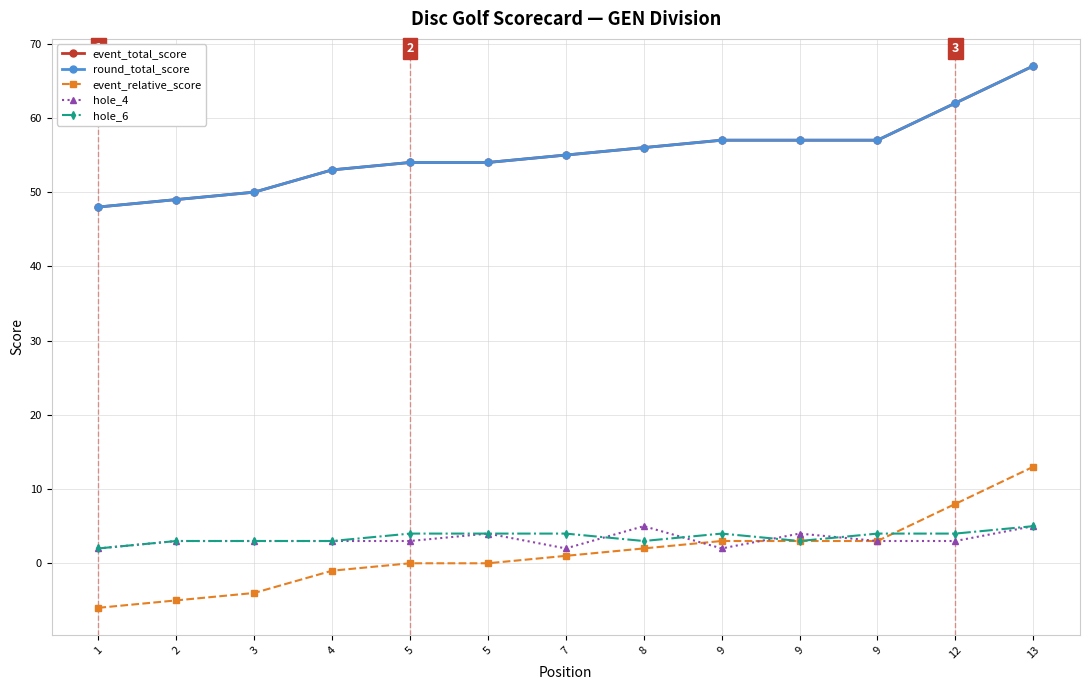

Does the chart have visible grid lines?

Yes